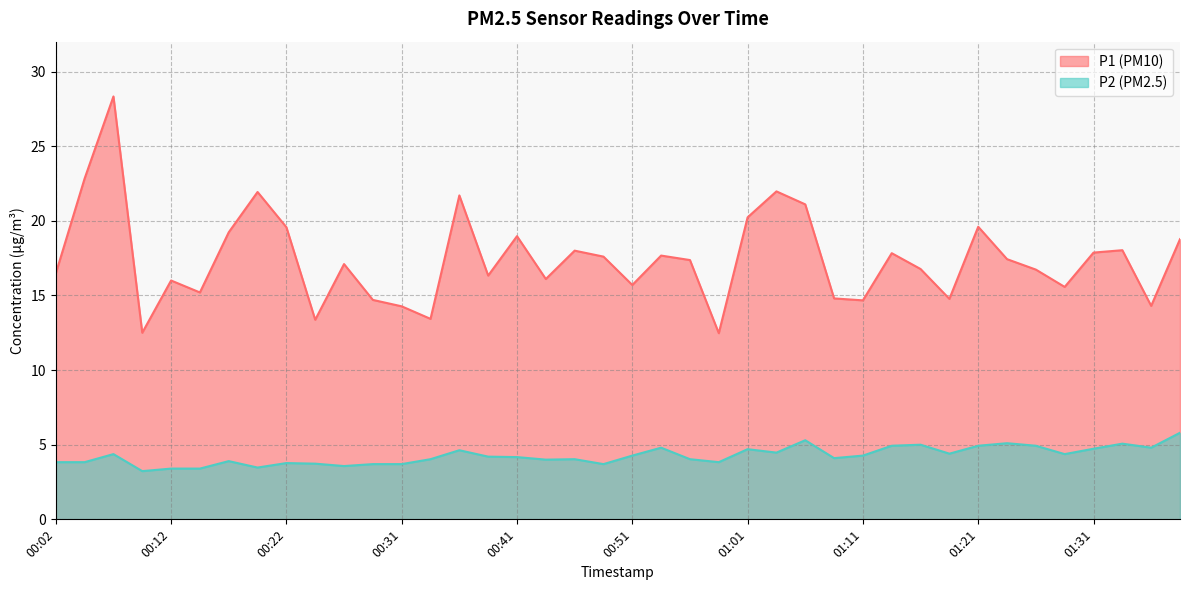

How many lines are shown in the chart?

2